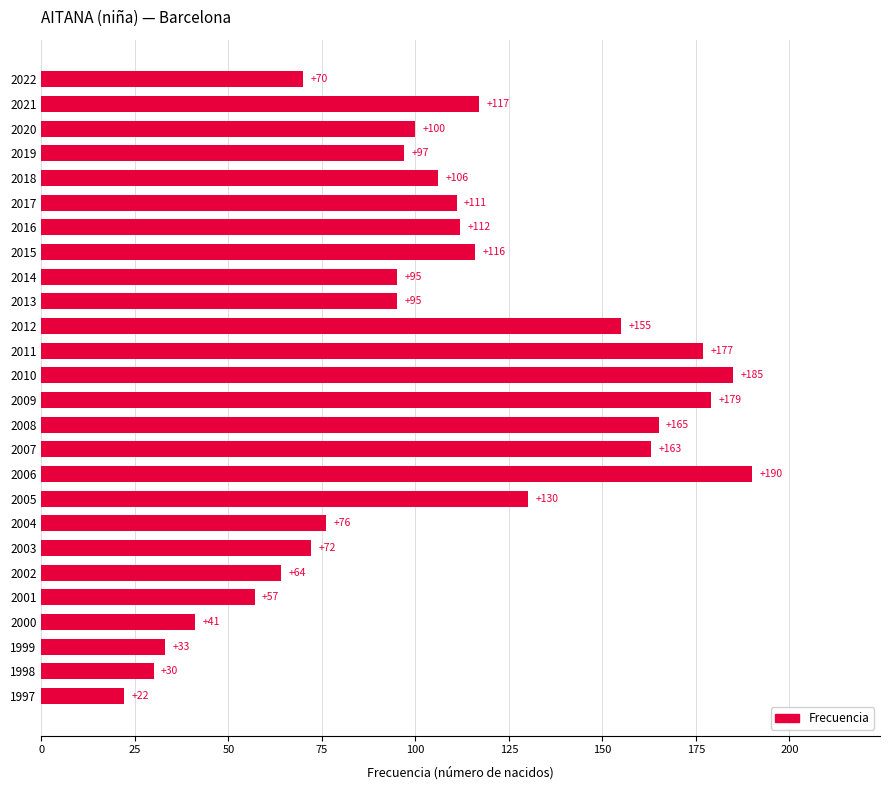

At which category does the chart reach its peak across all series?

2006